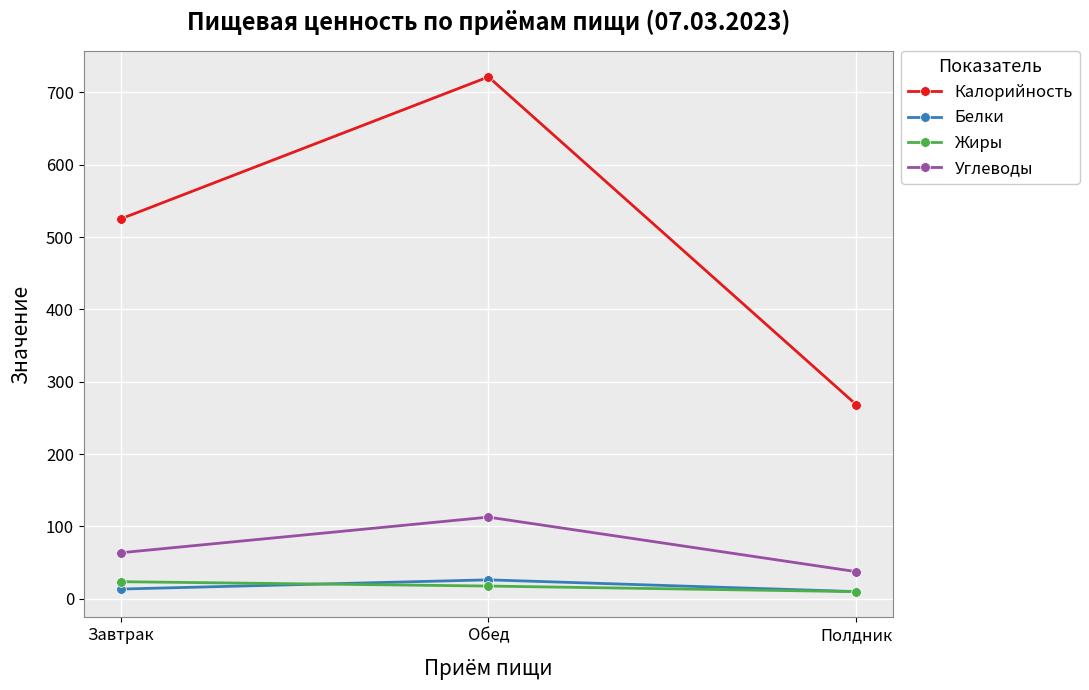

At which label does Углеводы reach its peak?

Обед